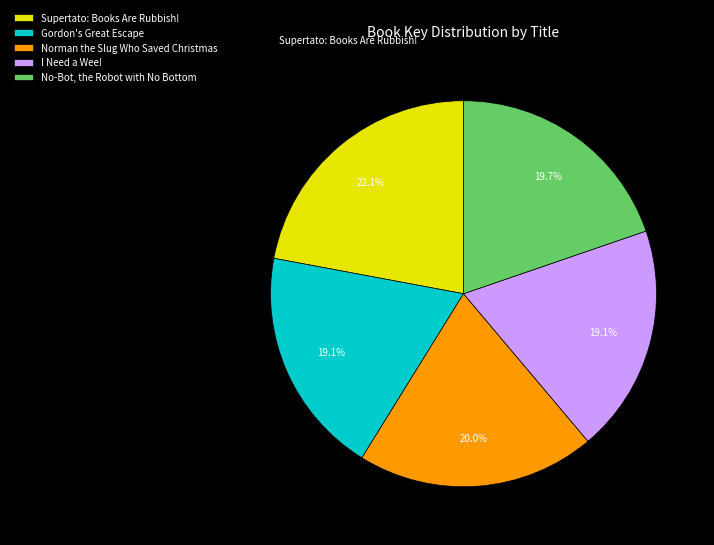

Count the number of slices in the pie.

5